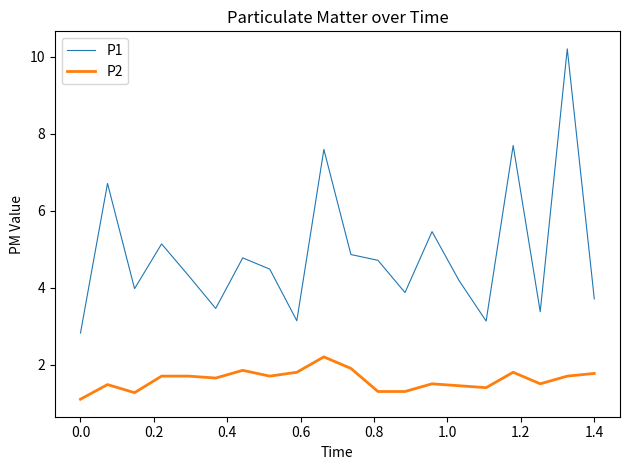

What is the maximum value for P2?

2.2